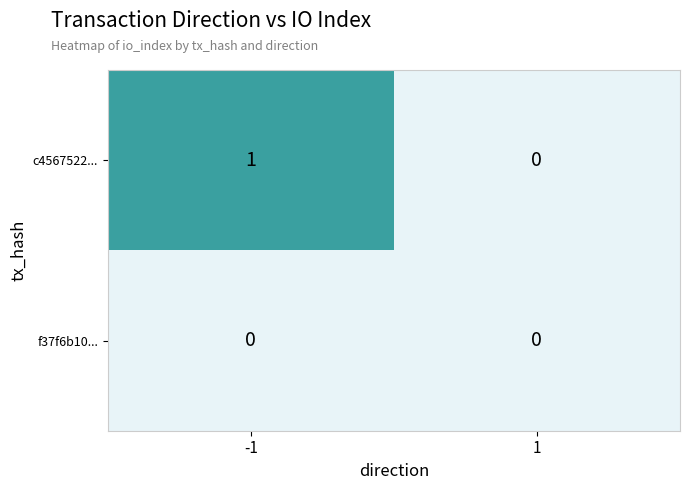

At which category is the sum across all series the highest?

-1